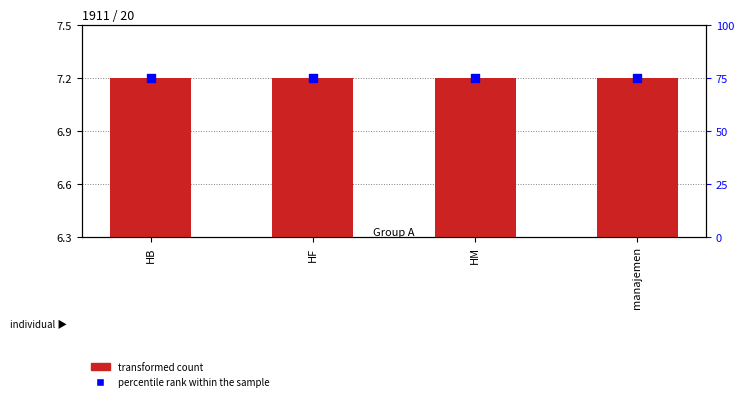

What are all the series names shown in the legend?

transformed count, percentile rank within the sample